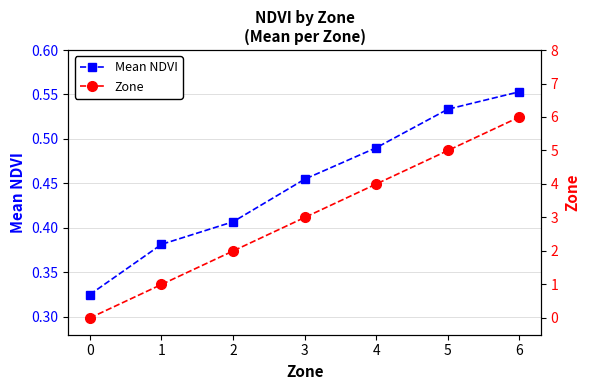

Which category has the highest value in the Zone series?

6